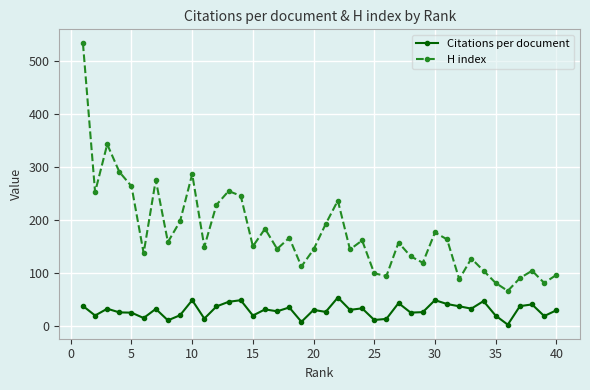

What is the sum of all H index values?

7057.0